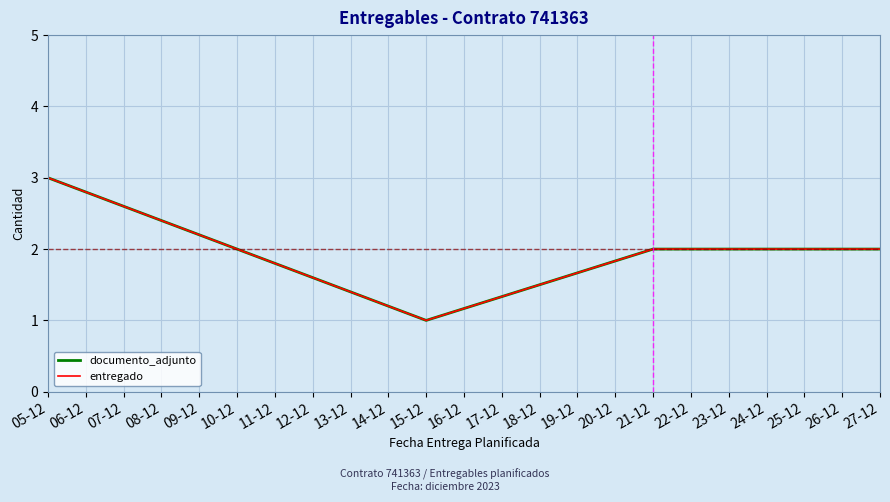

Which series has the largest total across all categories?

documento_adjunto